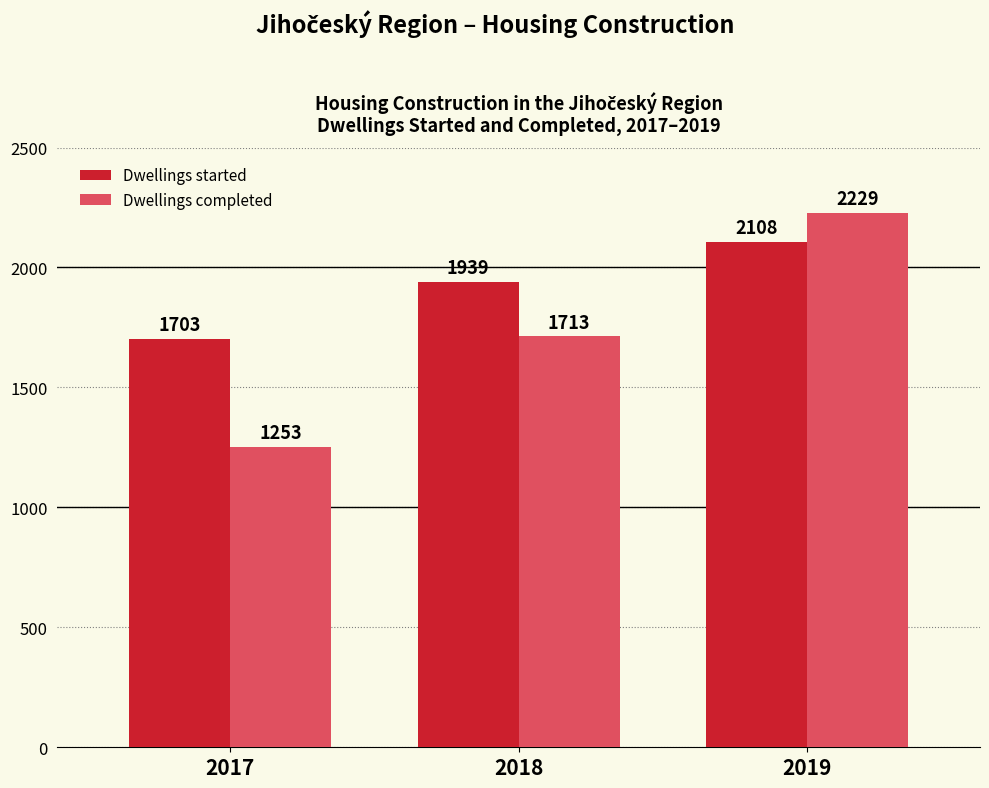

What are all the series names shown in the legend?

Dwellings started, Dwellings completed